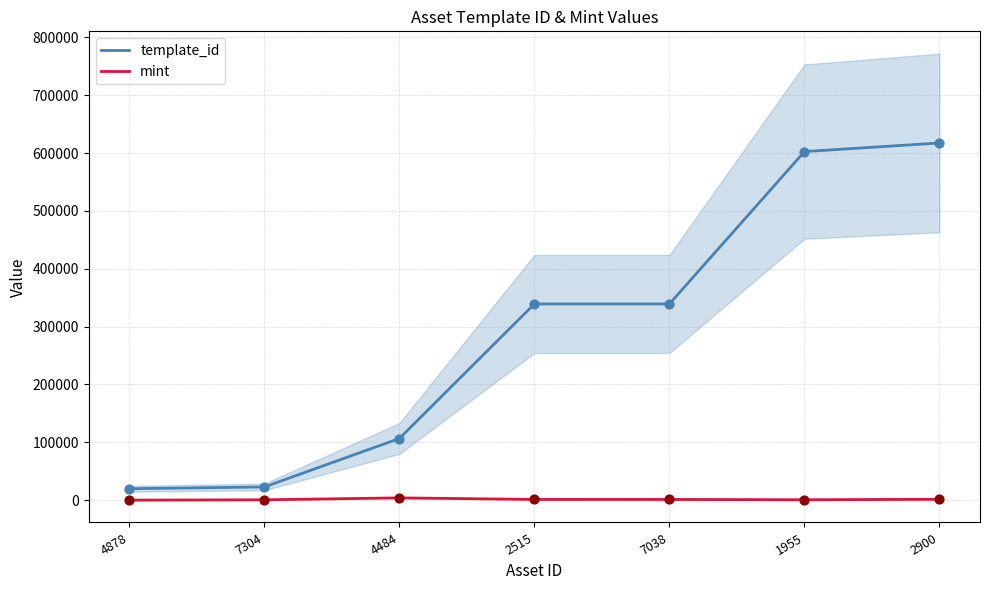

What is the total value across all series at 4484?

110662